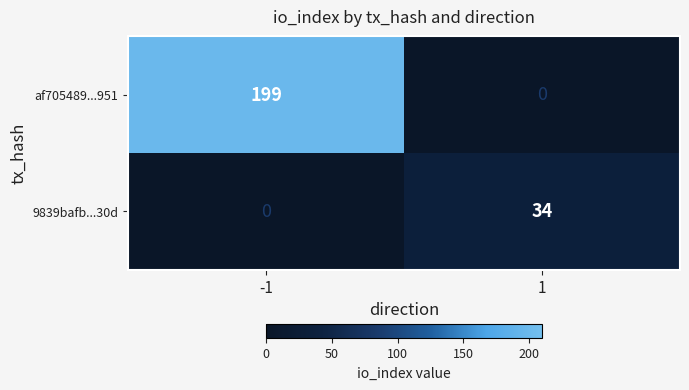

What is the average value of the 9839bafb...30d series?

17